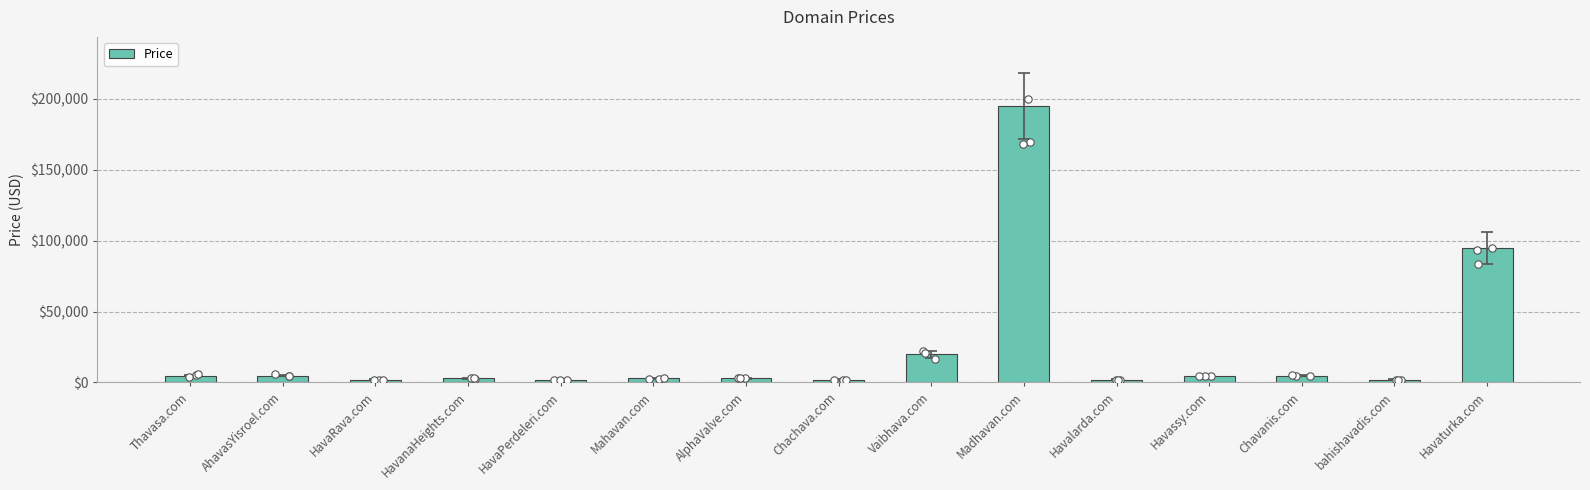

What is the ratio of the value at bahishavadis.com to the value at Havalarda.com?

1.0